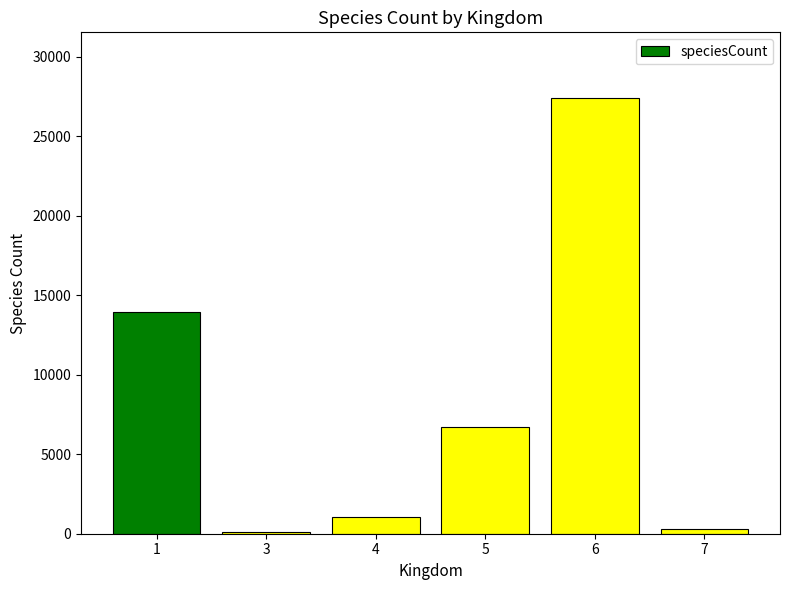

What value does the data have at 4, to the nearest 10?

1080